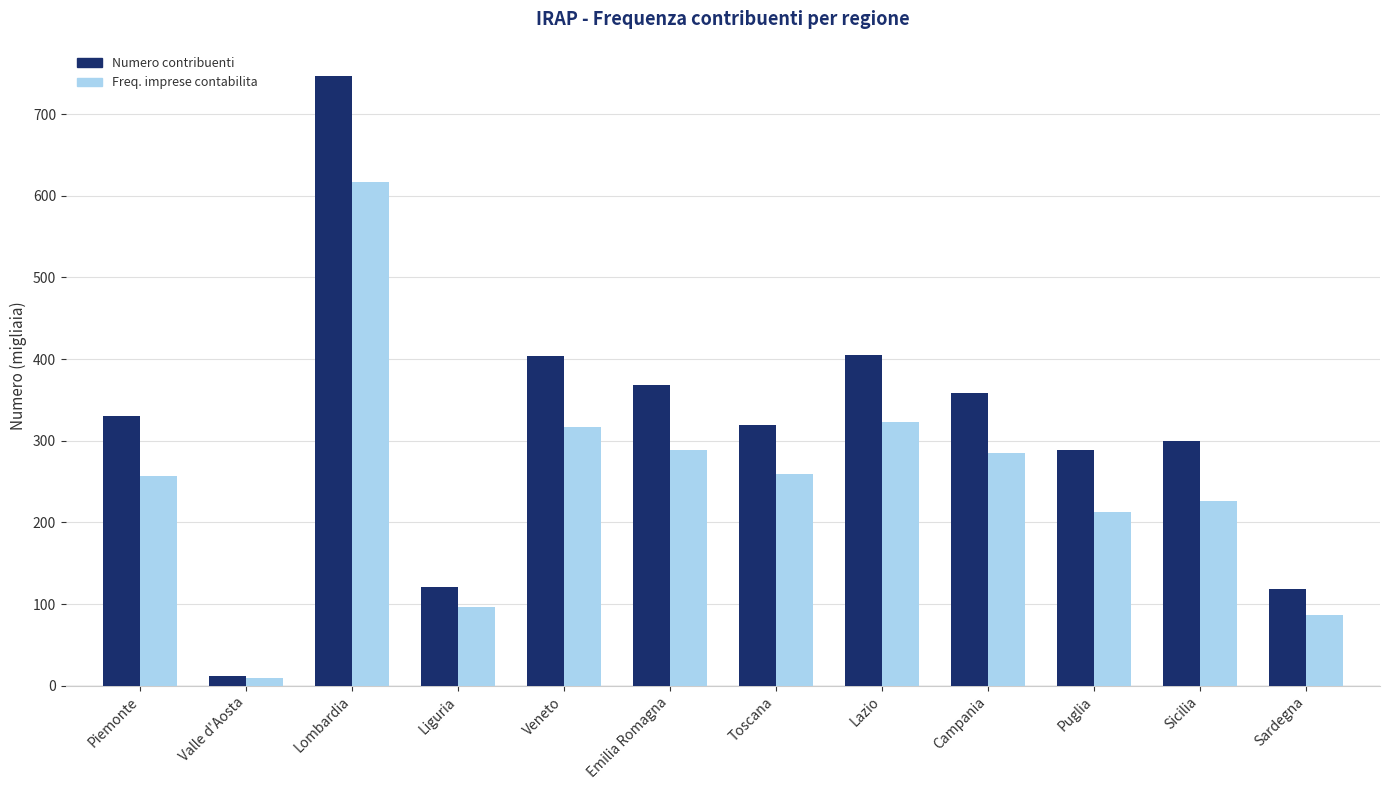

Between Lombardia and Toscana, which series saw the biggest shift?

Numero contribuenti